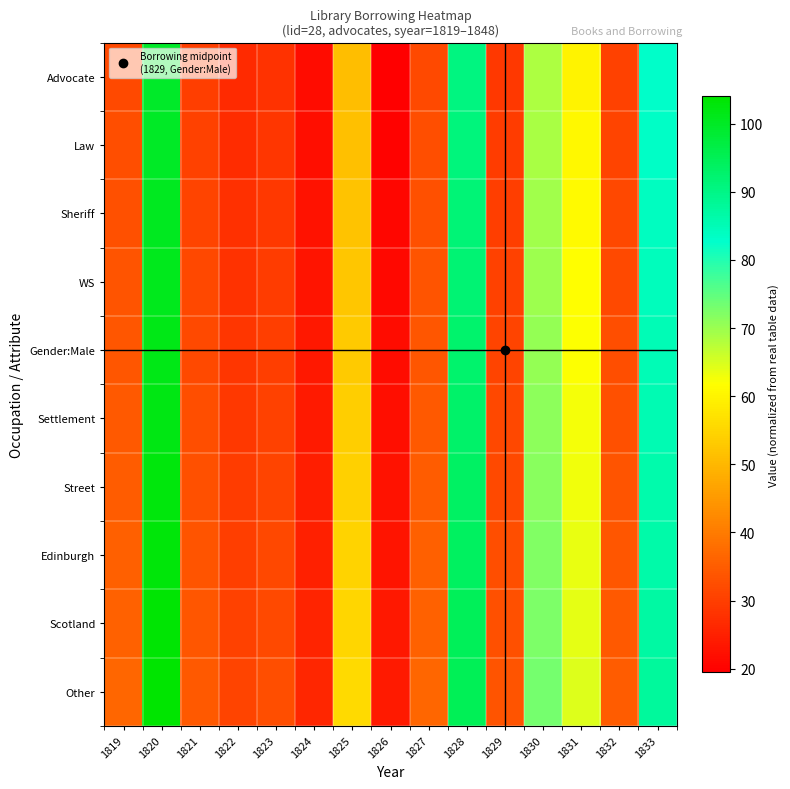

At which category is the sum across all series the highest?

1820